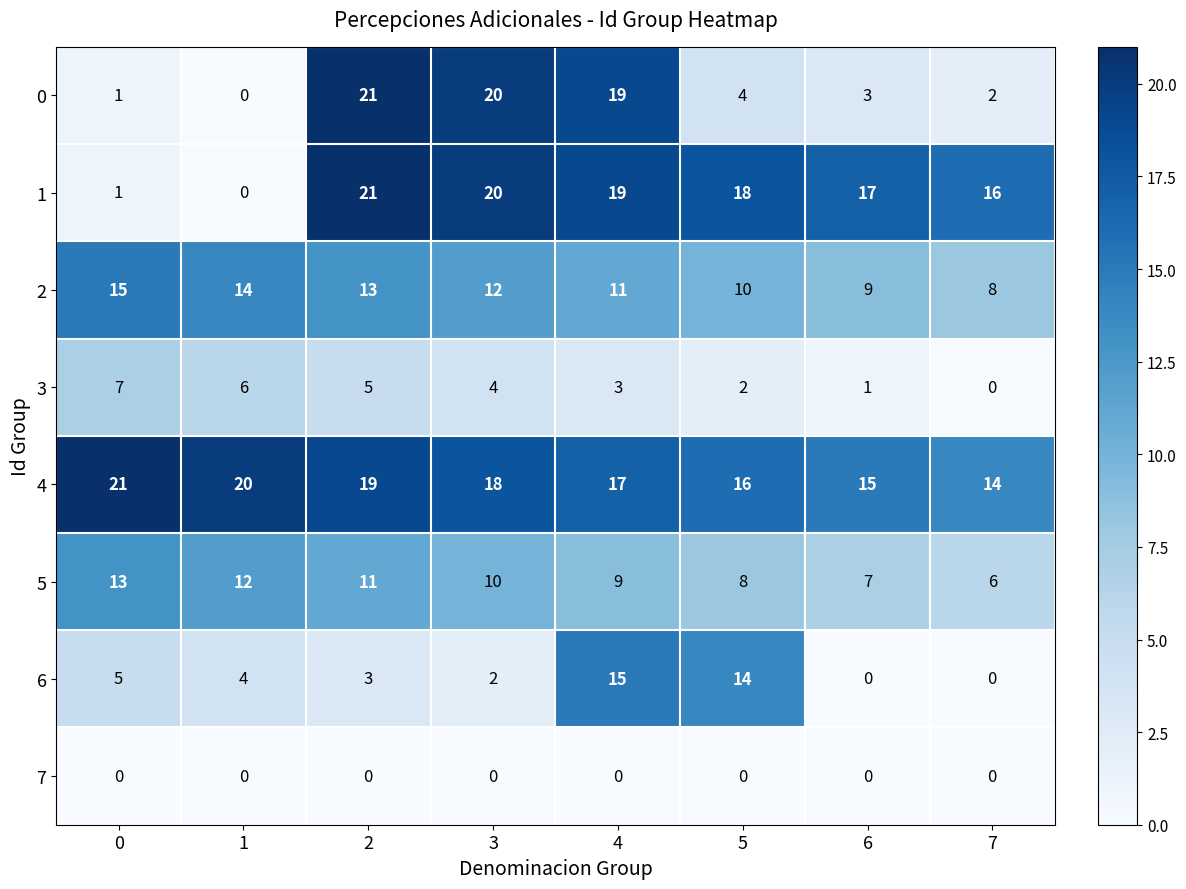

At which label does 5 reach its minimum?

7